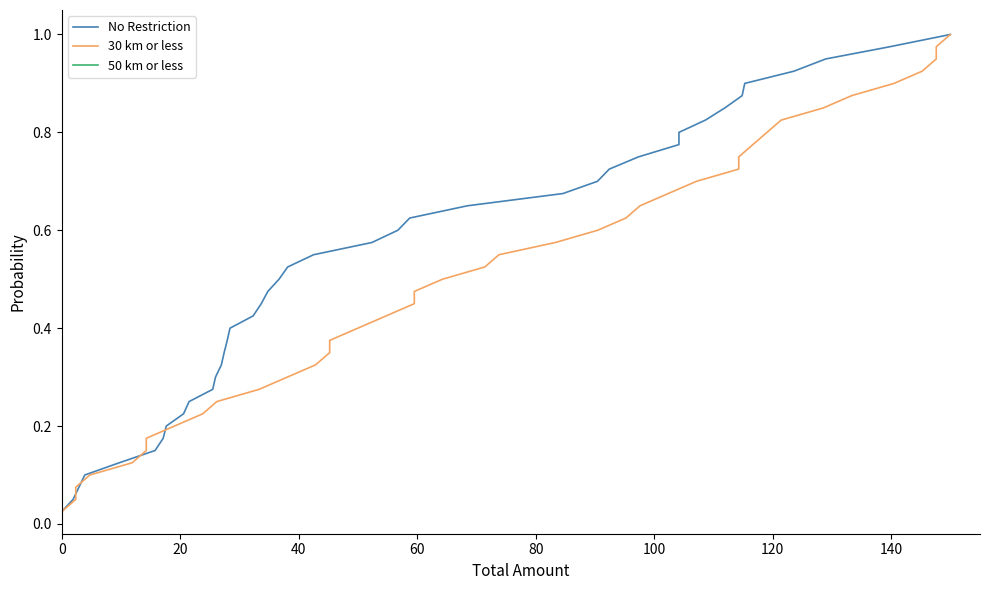

What is the sum of all 50 km or less values?

20.5